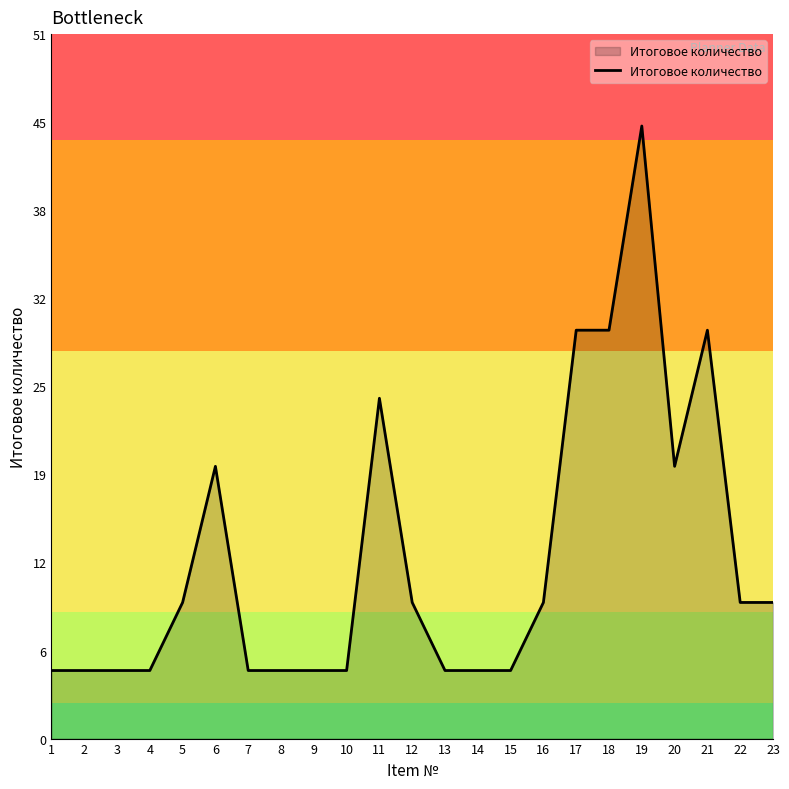

Is it true that the value at 7 is 5?

True